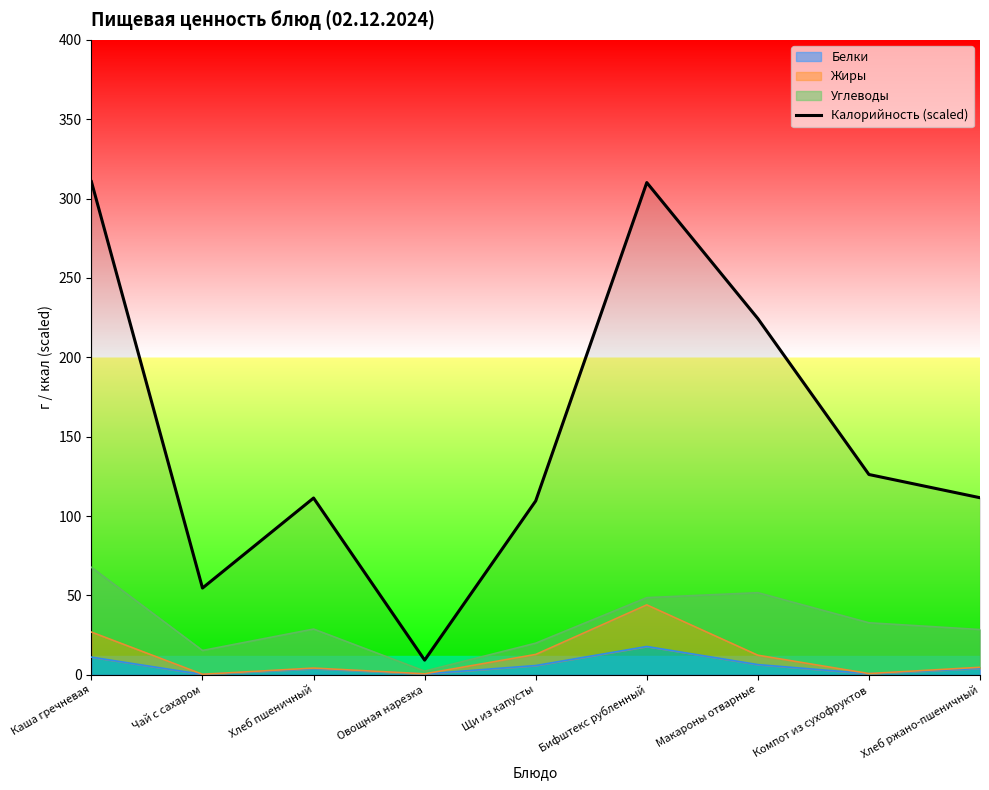

Rank the categories by value from highest to lowest.

Каша гречневая, Бифштекс рубленный, Макароны отварные, Компот из сухофруктов, Хлеб ржано-пшеничный, Хлеб пшеничный, Щи из капусты, Чай с сахаром, Овощная нарезка